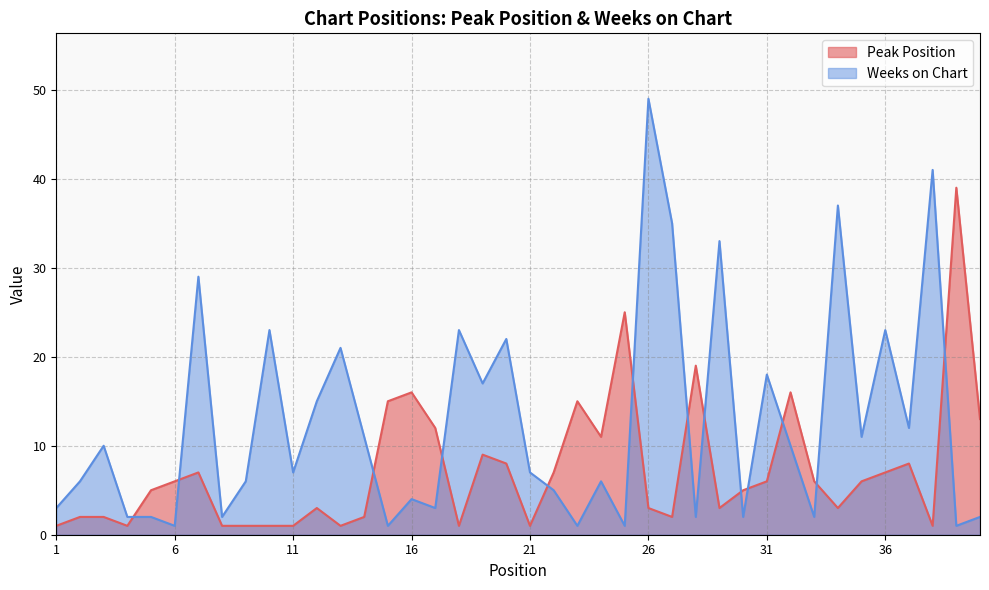

Where does the Peak Position series first go above 6?

7